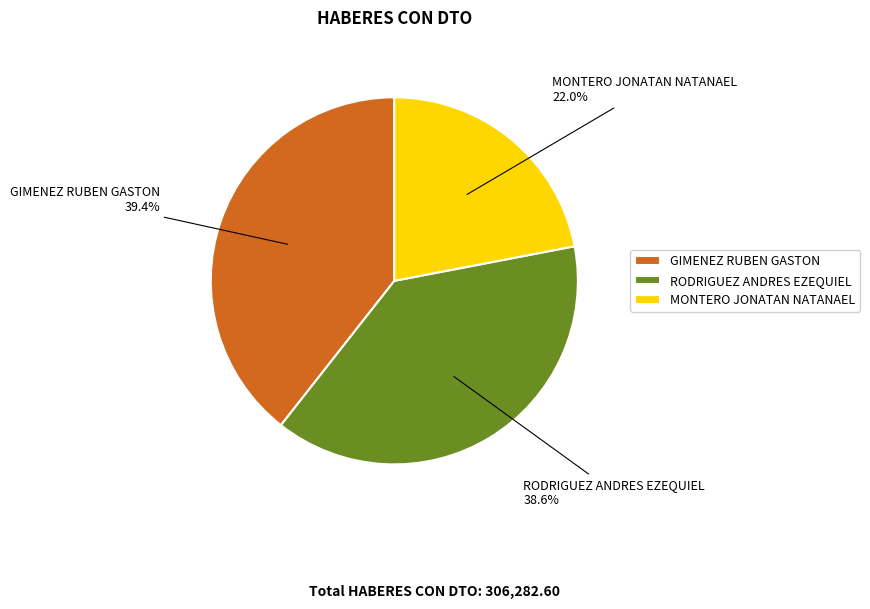

Is RODRIGUEZ ANDRES EZEQUIEL the majority of the pie?

No